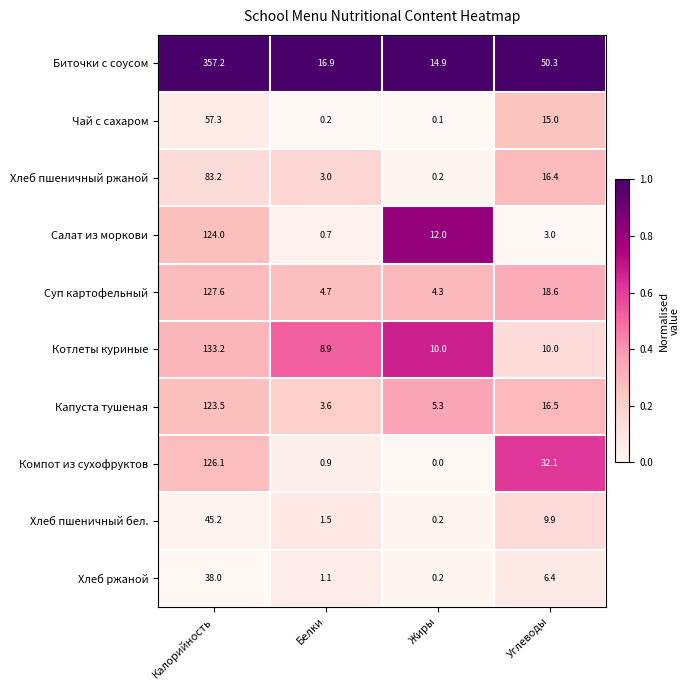

Which series has the largest total across all categories?

Биточки с соусом